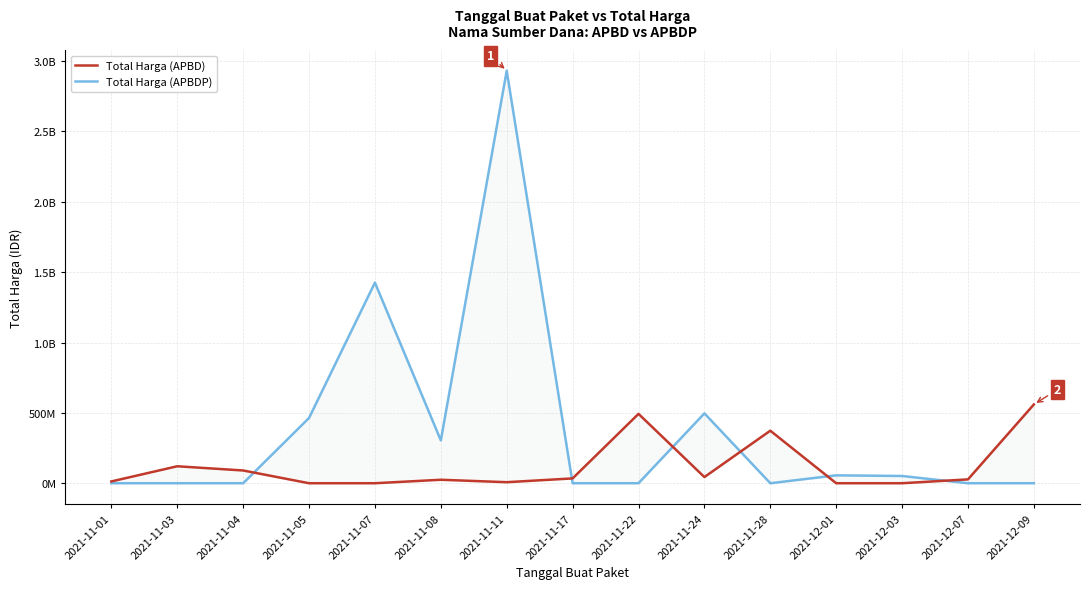

Read the Total Harga (APBD) value at 2021-11-04, to the nearest 100.

90672100